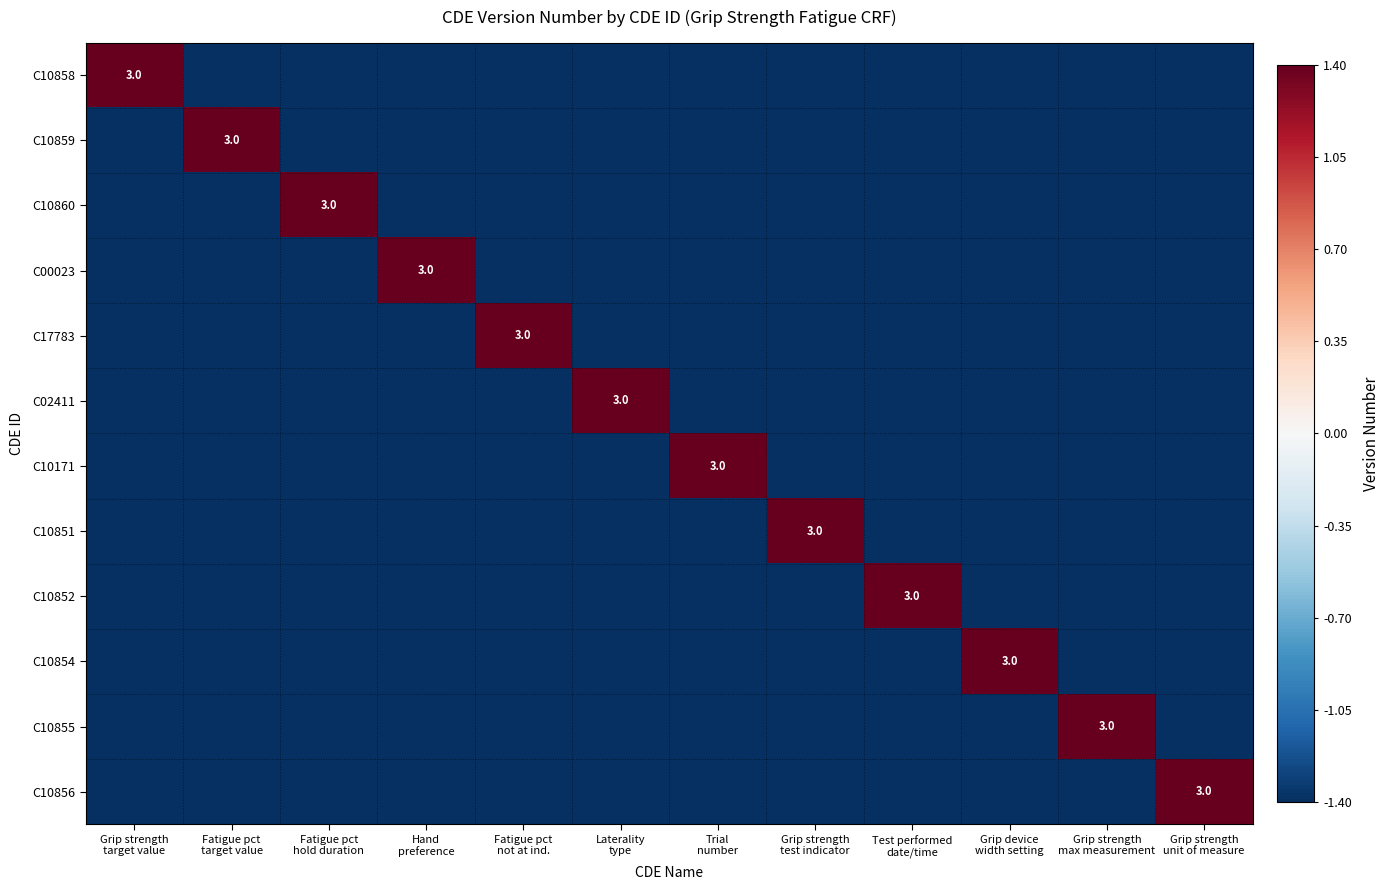

How many values in C10851 are above zero?

1